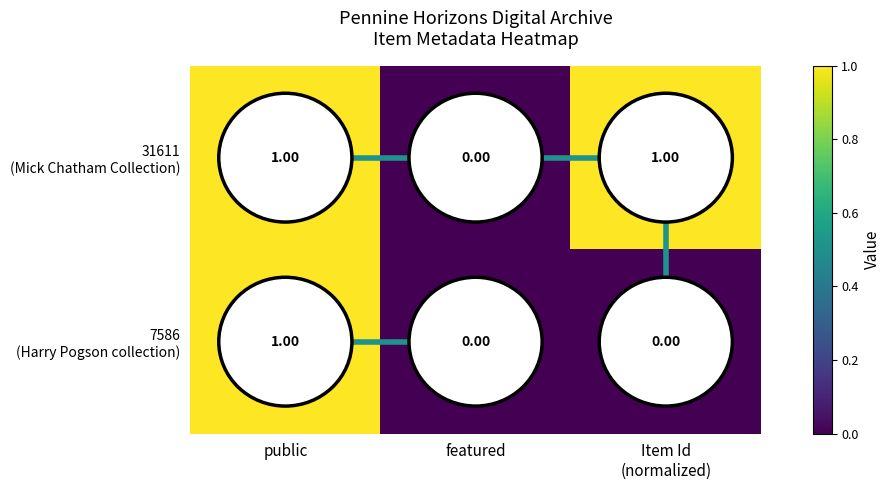

At which category is the sum across all series the highest?

public